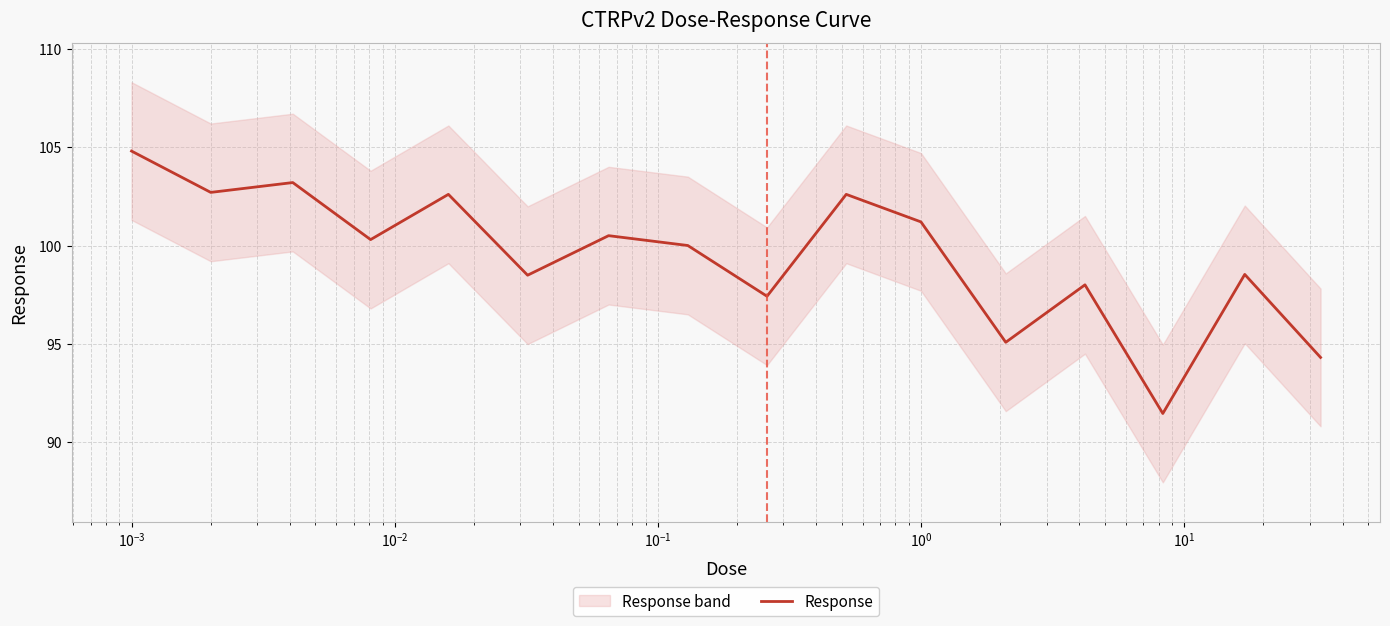

What is the minimum value for Response?

91.5